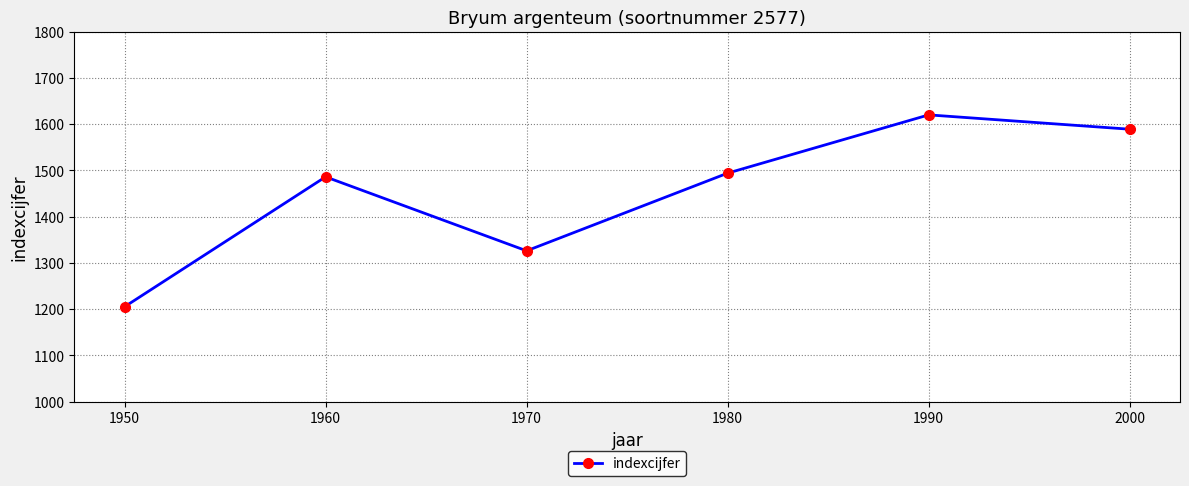

The value at 1990 is 1620. True or false?

True